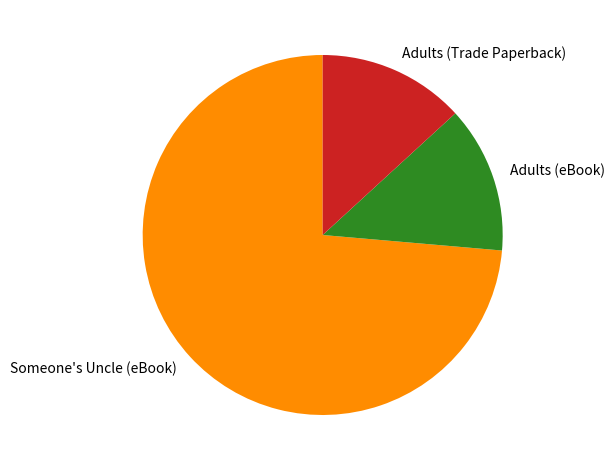

Which slice represents more than half of the pie?

Someone's Uncle (eBook)